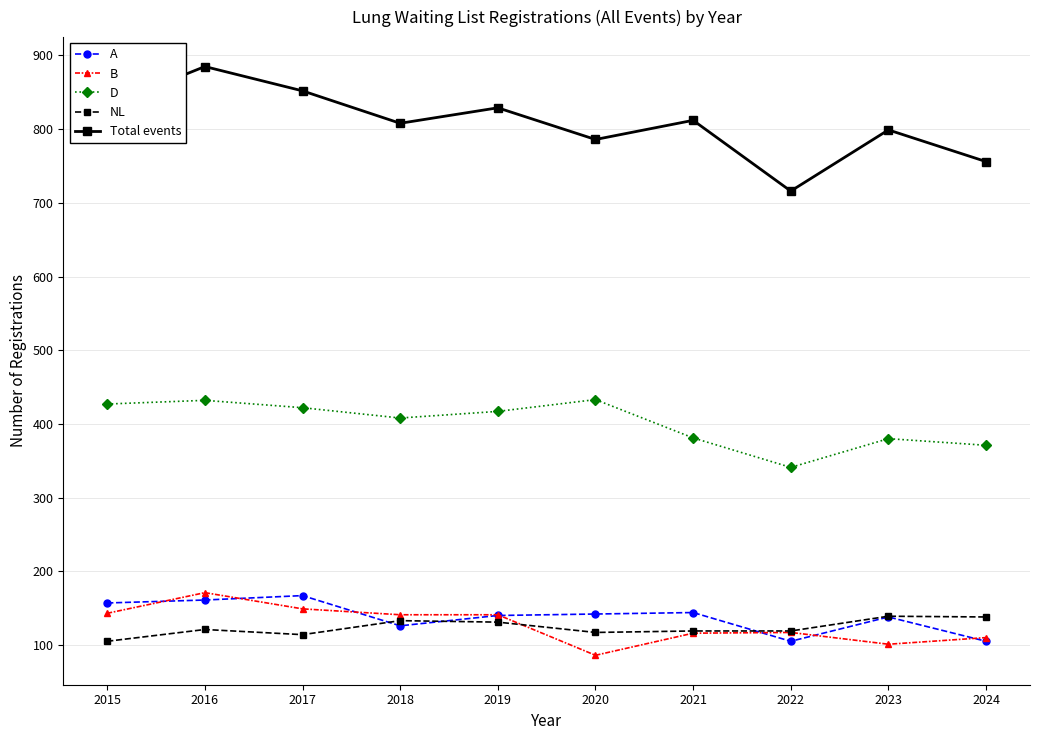

How many series are shown in this chart?

5